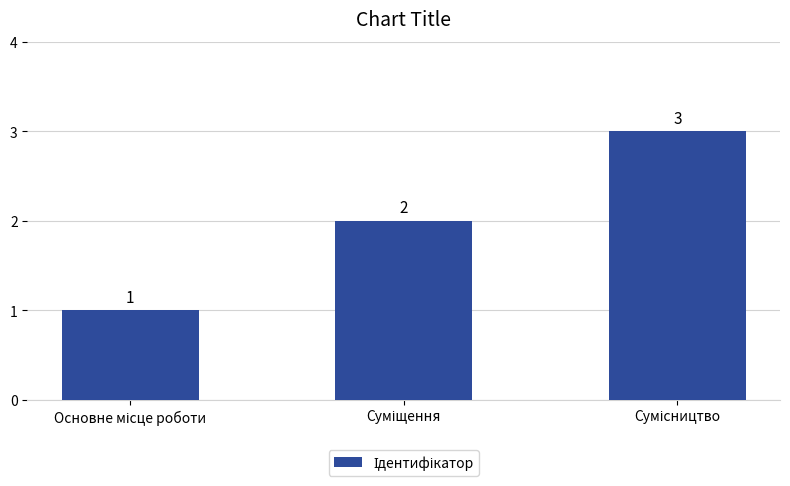

Count the values in the range 1 to 3.

3